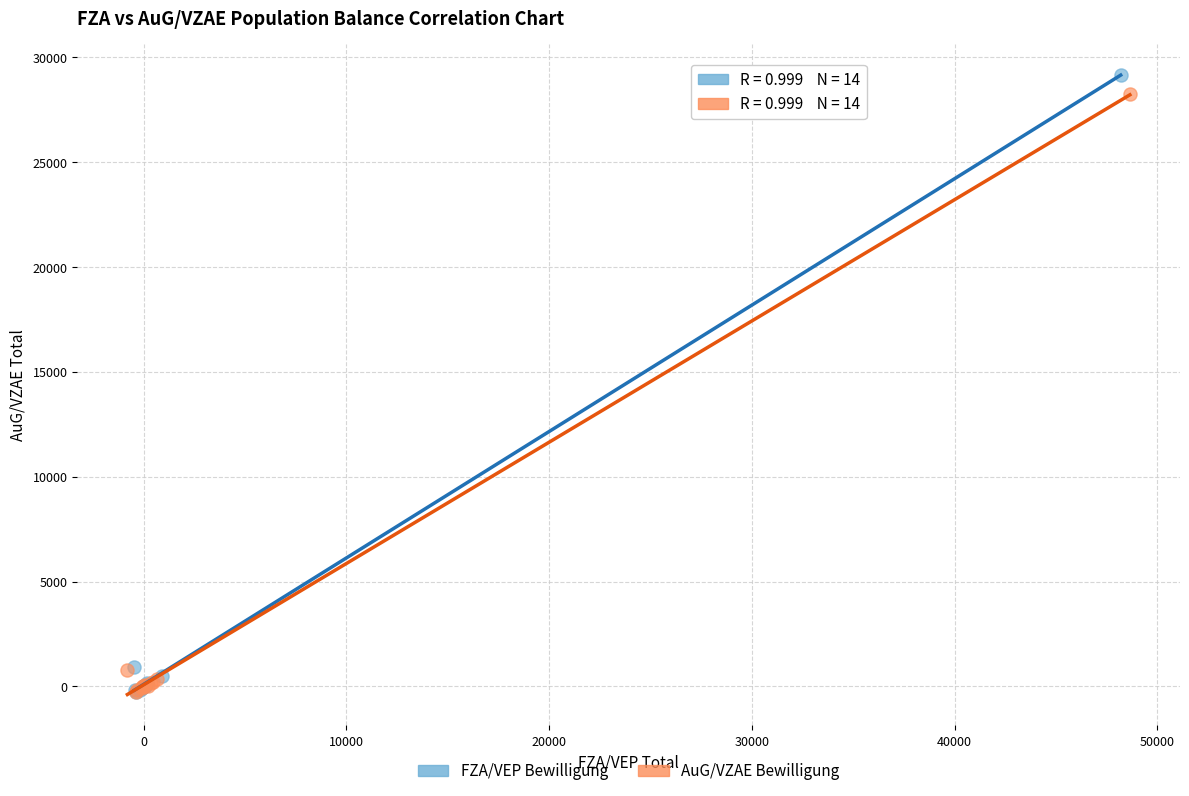

What are all the series names shown in the legend?

FZA/VEP Bewilligung, AuG/VZAE Bewilligung